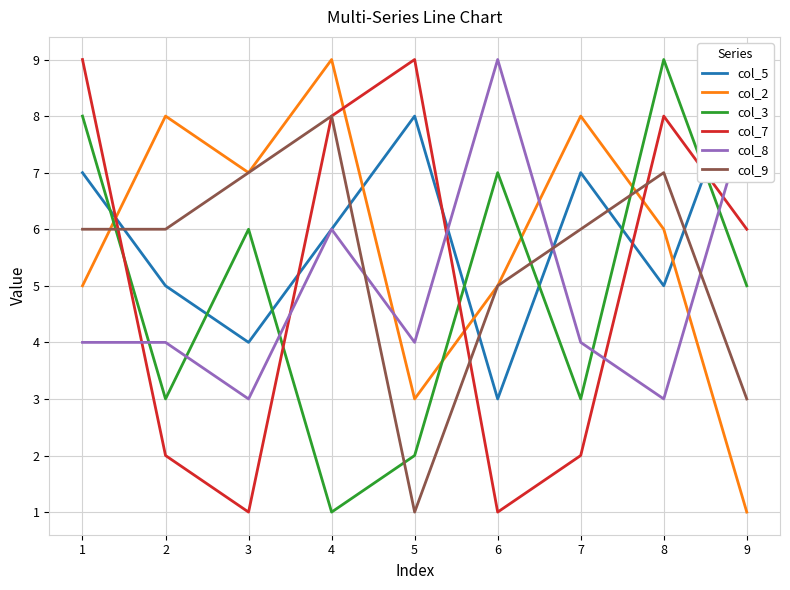

Which series has the largest range (max minus min)?

col_2